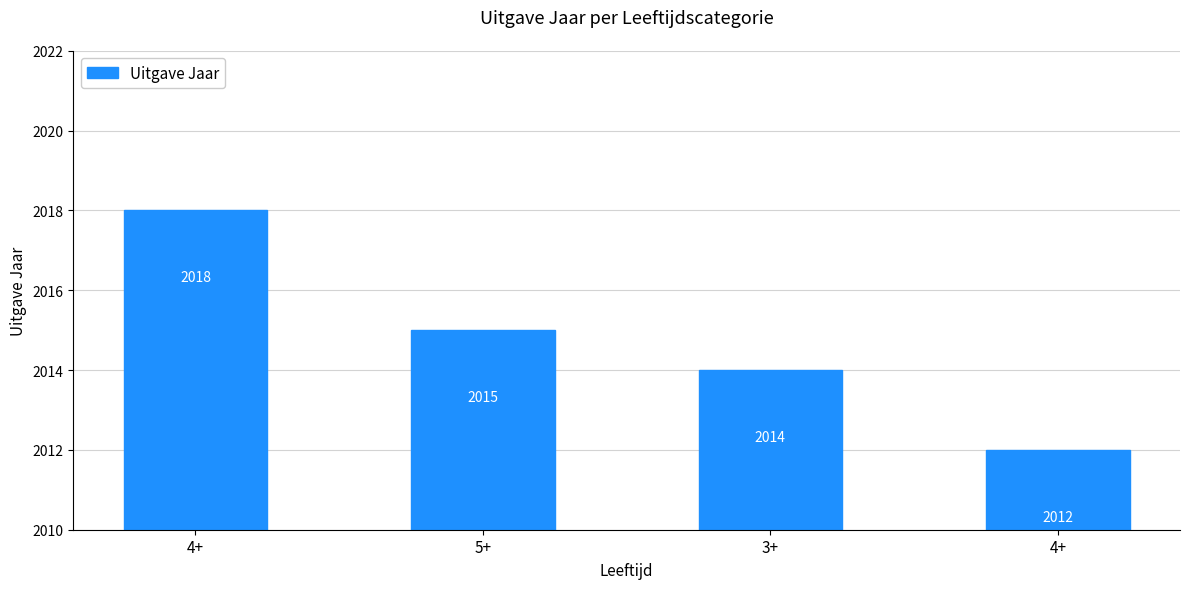

How many values are between 2014 and 2018?

3